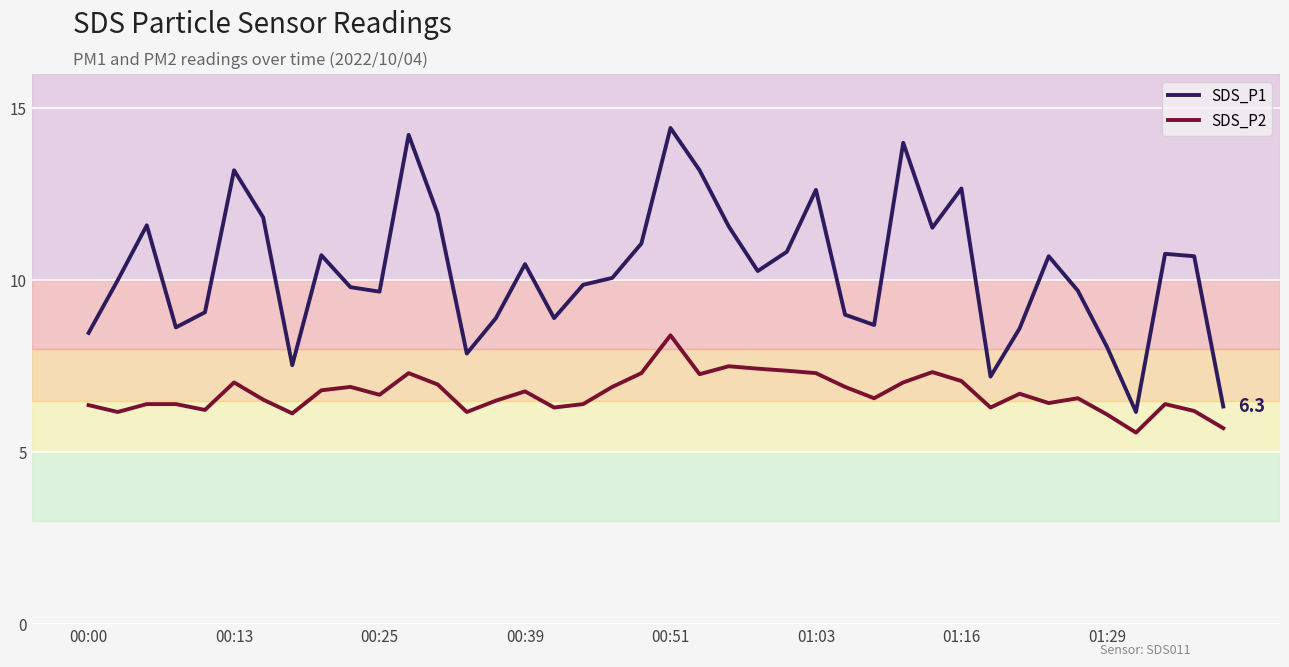

What is the greatest value displayed?

14.4